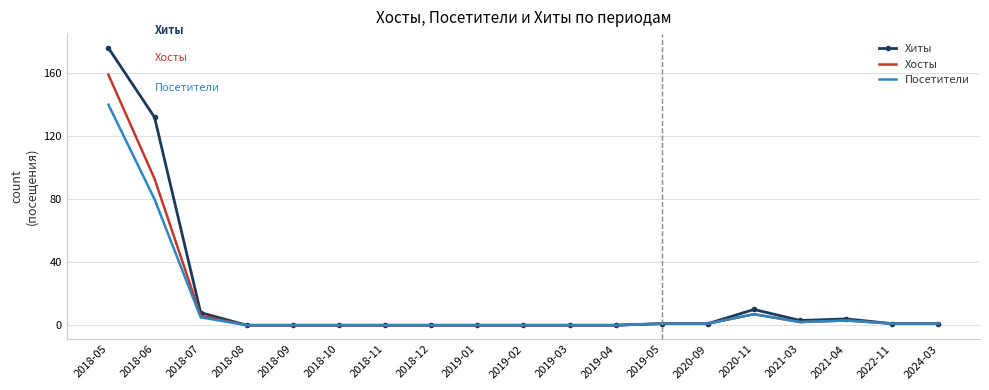

Reading left to right, what are all the values shown in this chart?

Хиты: 2018-05=176	2018-06=132	2018-07=8	2018-08=0	2018-09=0	2018-10=0	2018-11=0	2018-12=0	2019-01=0	2019-02=0	2019-03=0	2019-04=0	2019-05=1	2020-09=1	2020-11=10	2021-03=3	2021-04=4	2022-11=1	2024-03=1
Хосты: 2018-05=159	2018-06=93	2018-07=6	2018-08=0	2018-09=0	2018-10=0	2018-11=0	2018-12=0	2019-01=0	2019-02=0	2019-03=0	2019-04=0	2019-05=1	2020-09=1	2020-11=7	2021-03=2	2021-04=3	2022-11=1	2024-03=1
Посетители: 2018-05=140	2018-06=80	2018-07=5	2018-08=0	2018-09=0	2018-10=0	2018-11=0	2018-12=0	2019-01=0	2019-02=0	2019-03=0	2019-04=0	2019-05=1	2020-09=1	2020-11=7	2021-03=2	2021-04=3	2022-11=1	2024-03=1